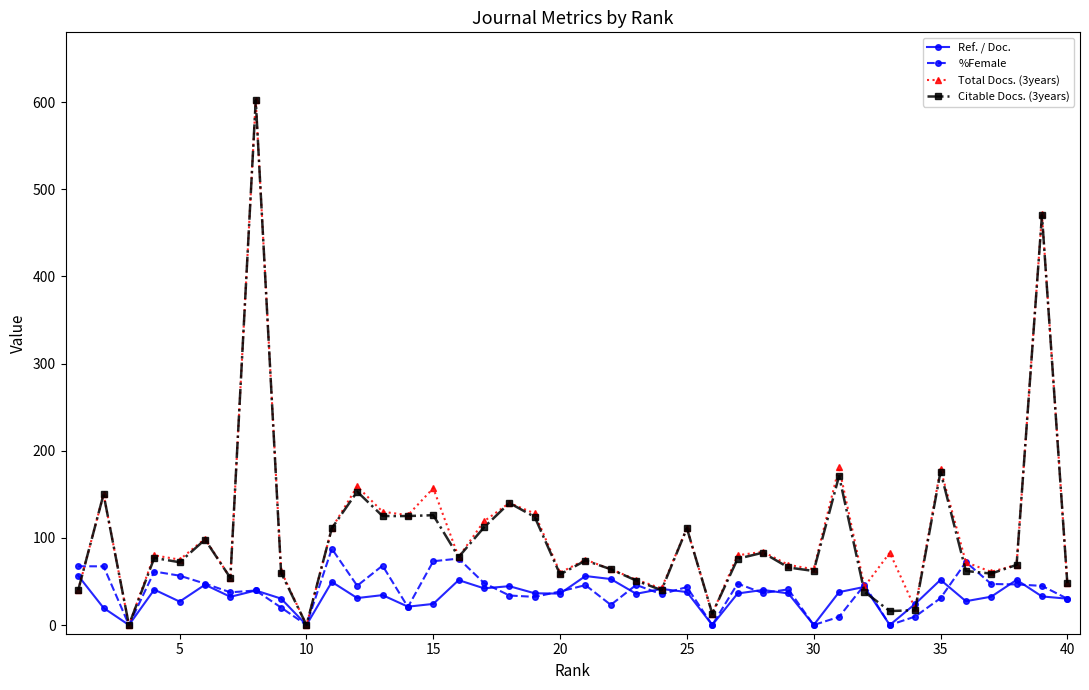

What is the difference between the second highest and minimum values in the %Female series?

76.2